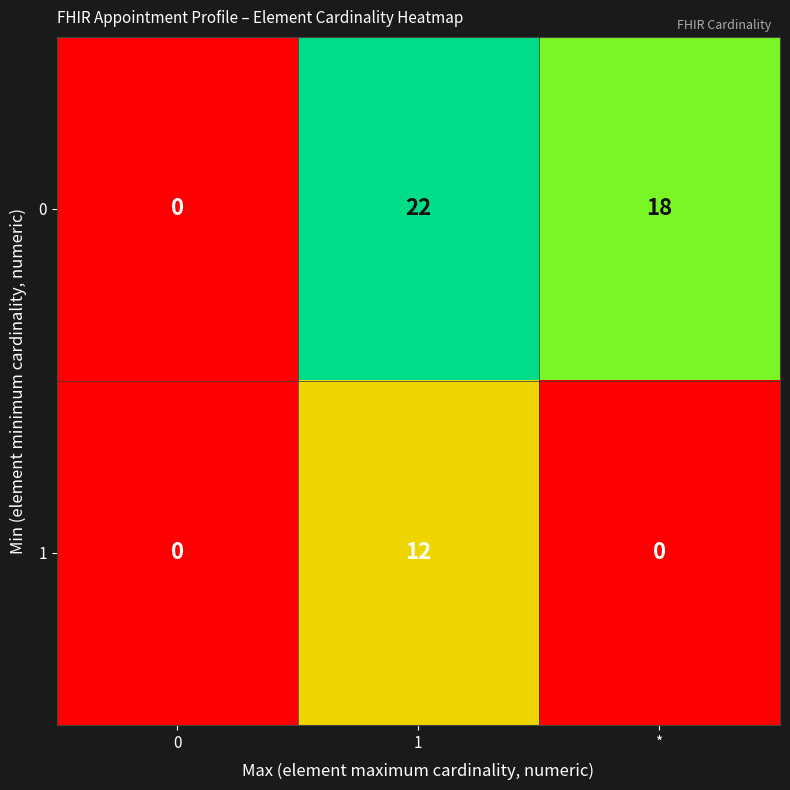

Which label corresponds to the largest value in the chart?

1